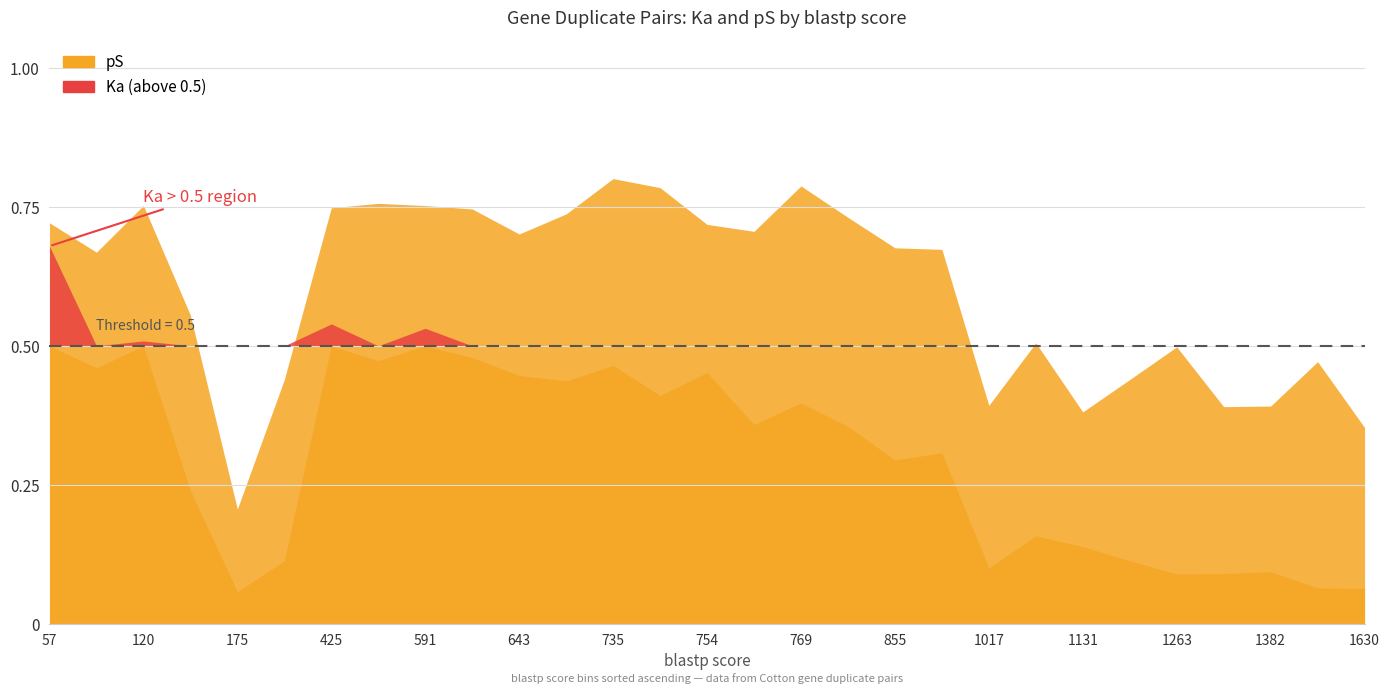

True or false: Ka and pS cross at least once.

False